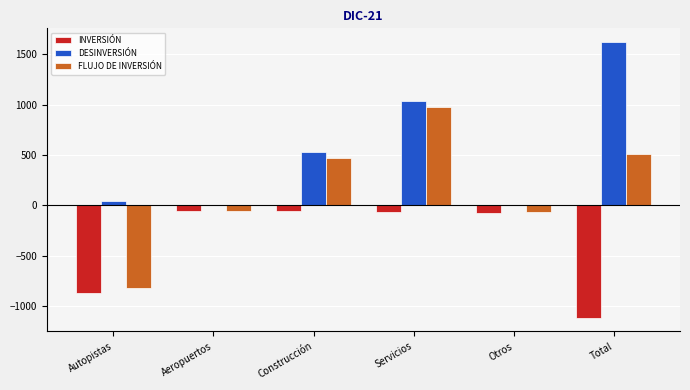

Is the value of FLUJO DE INVERSIÓN at Servicios greater than the value of INVERSIÓN at Total?

Yes